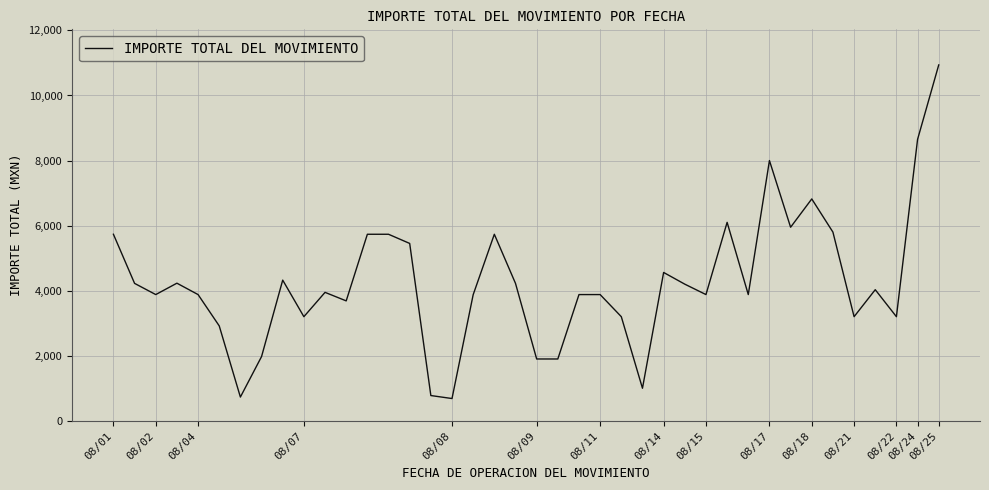

What is the difference between the maximum and second lowest values?

10210.4